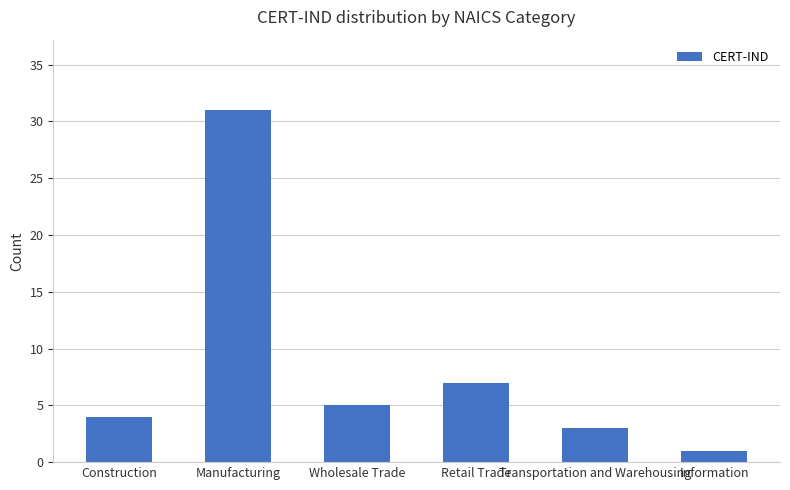

What is the label of the 4th bar from the left?

Retail Trade